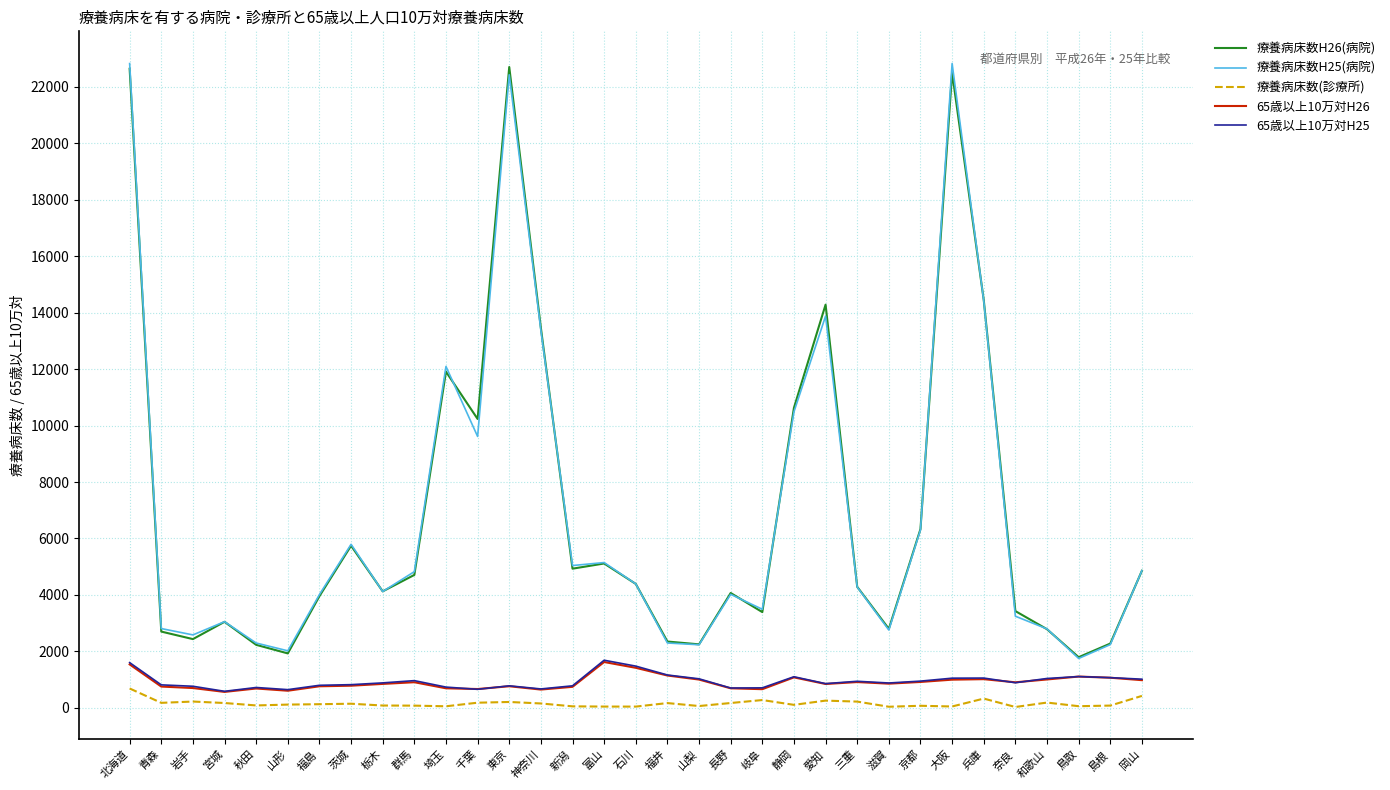

What are all the series names shown in the legend?

療養病床数H26(病院), 療養病床数H25(病院), 療養病床数(診療所), 65歳以上10万対H26, 65歳以上10万対H25